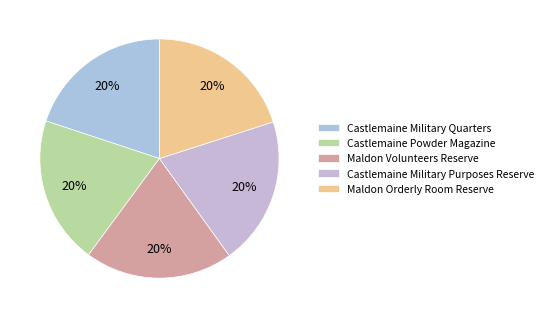

To the nearest percent, what is the average slice percentage?

20%